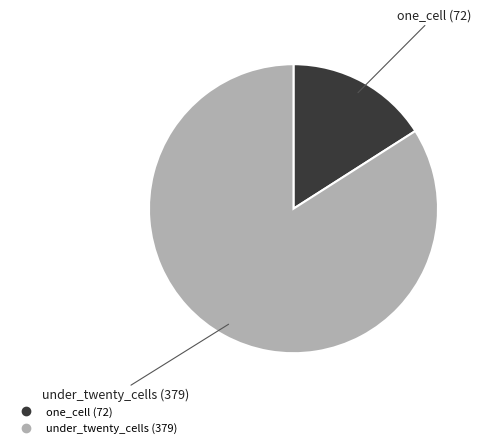

Is there a majority slice in this chart?

Yes